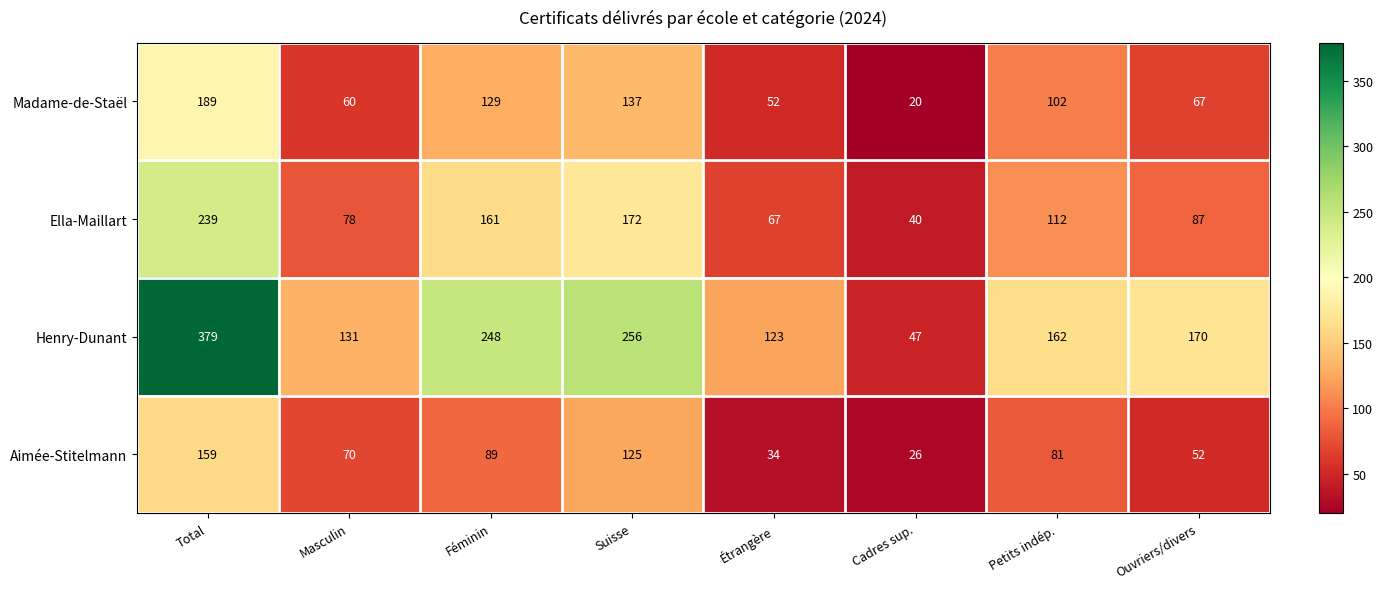

The Henry-Dunant series shows 265 at Petits indép.. True or false?

False